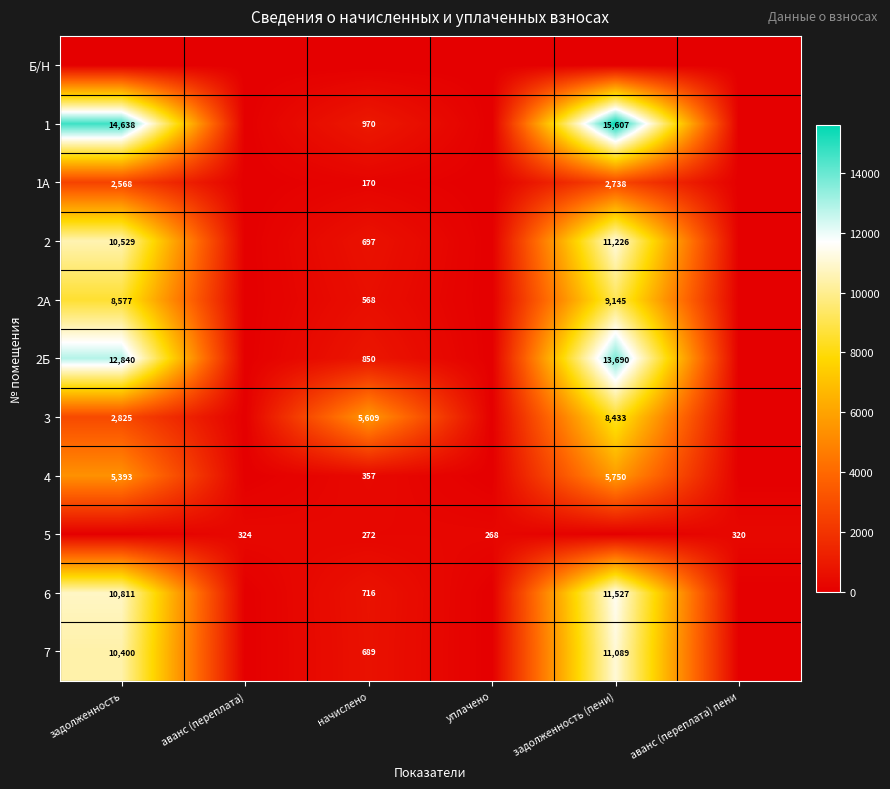

What is the sum of the 2 values at задолженность (пени) and задолженность?

21755